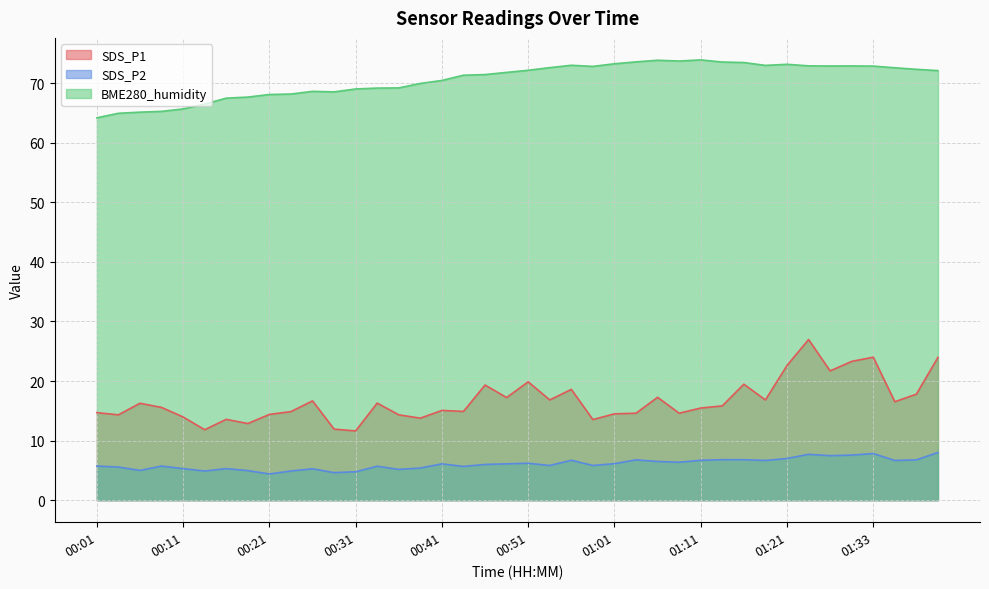

Which series has the widest spread of values?

SDS_P1